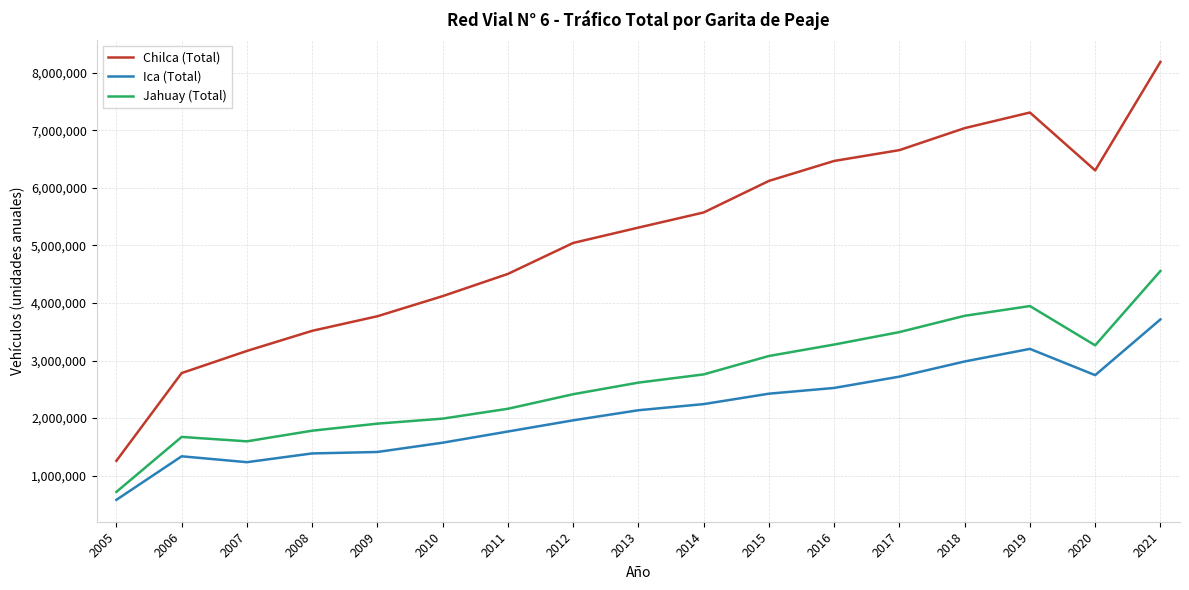

True or false: Ica (Total) has more than 0 points higher than both neighbors.

True